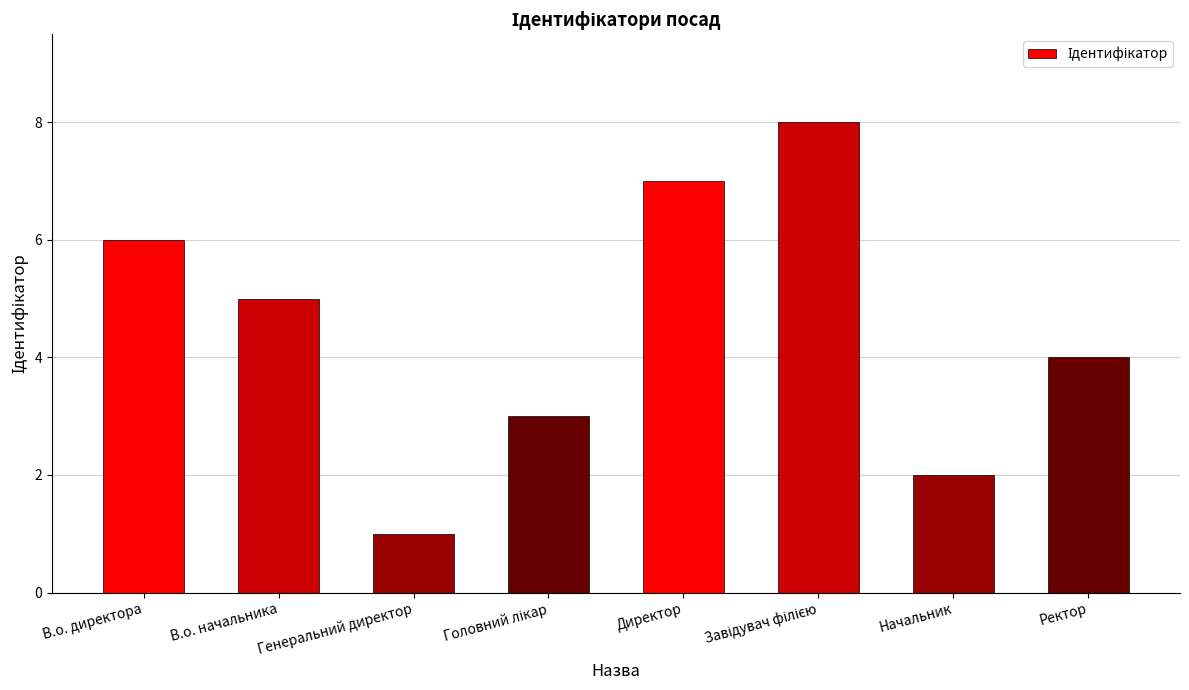

Are the bars grouped side by side (vs. stacked)?

No